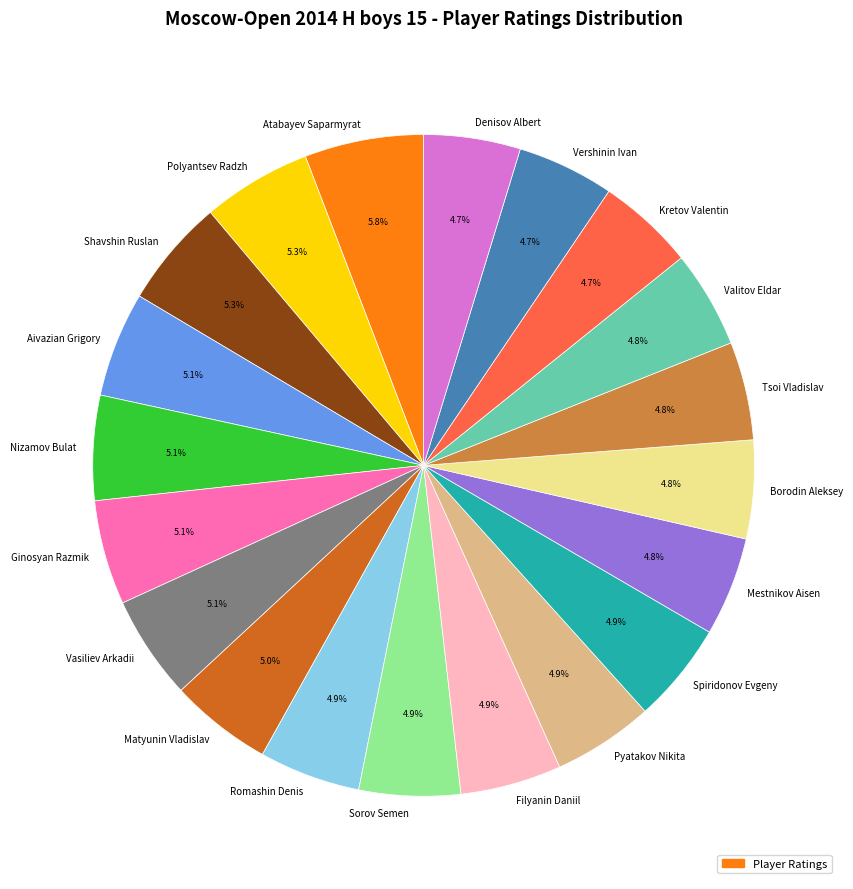

How much of the chart is everything except Kretov Valentin?

95.3%